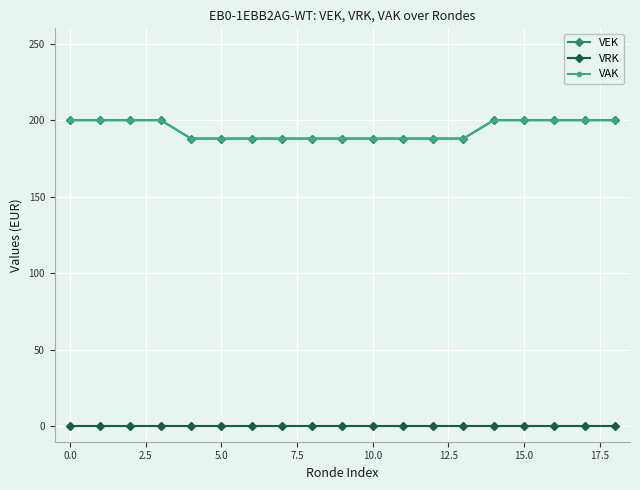

What is the highest value of the VEK series?

200